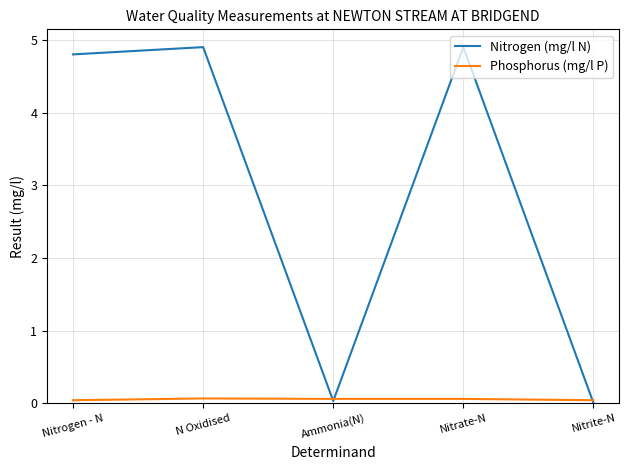

The value of Nitrogen (mg/l N) at Nitrogen - N is 6.3. True or false?

False